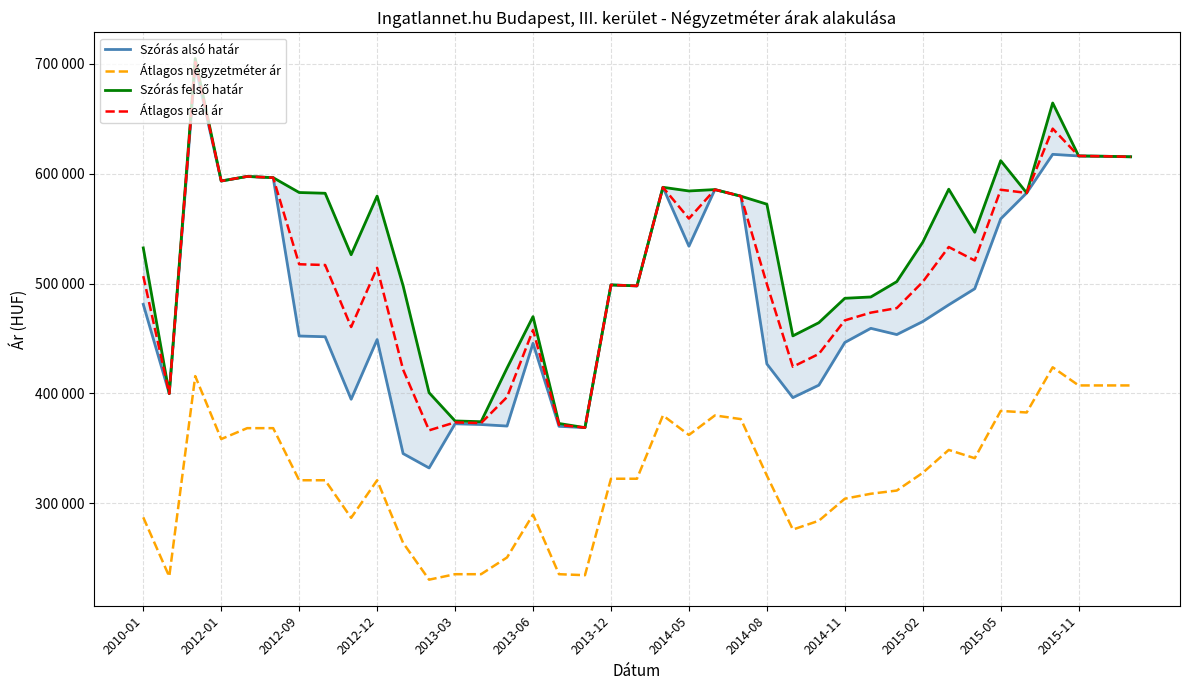

What is the approximate value of Szórás alsó határ at 34?

582606